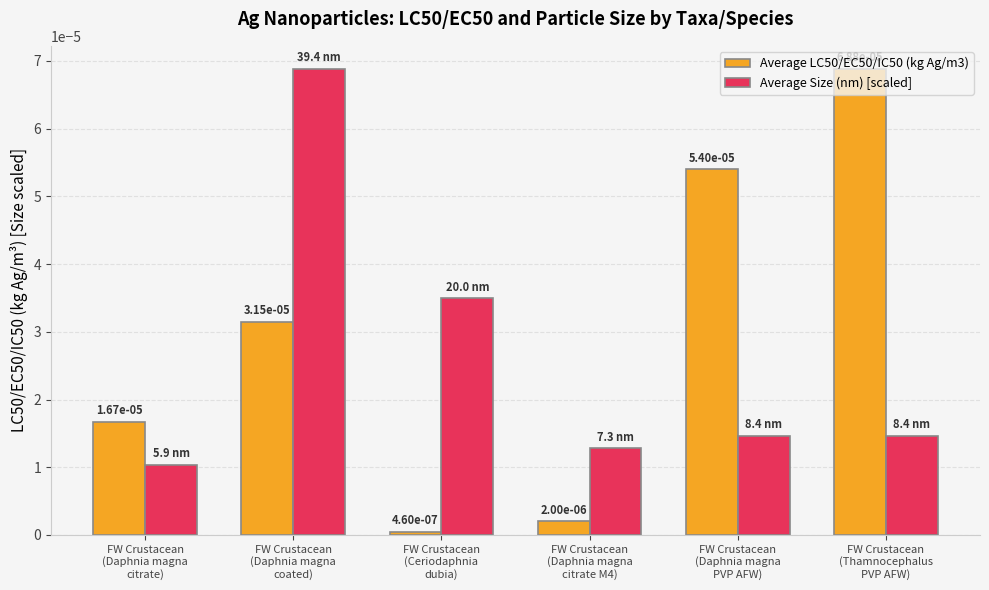

At how many categories does at least one series exceed 0?

6